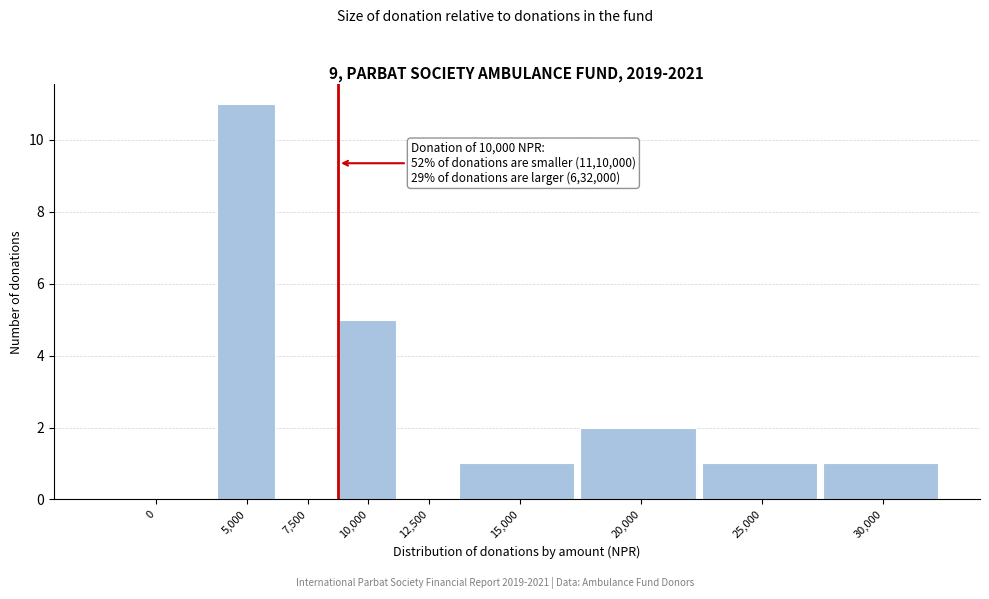

Reading left to right, list all the values displayed in this chart.

0=0	5,000=11	7,500=0	10,000=5	12,500=0	15,000=1	20,000=2	25,000=1	30,000=1